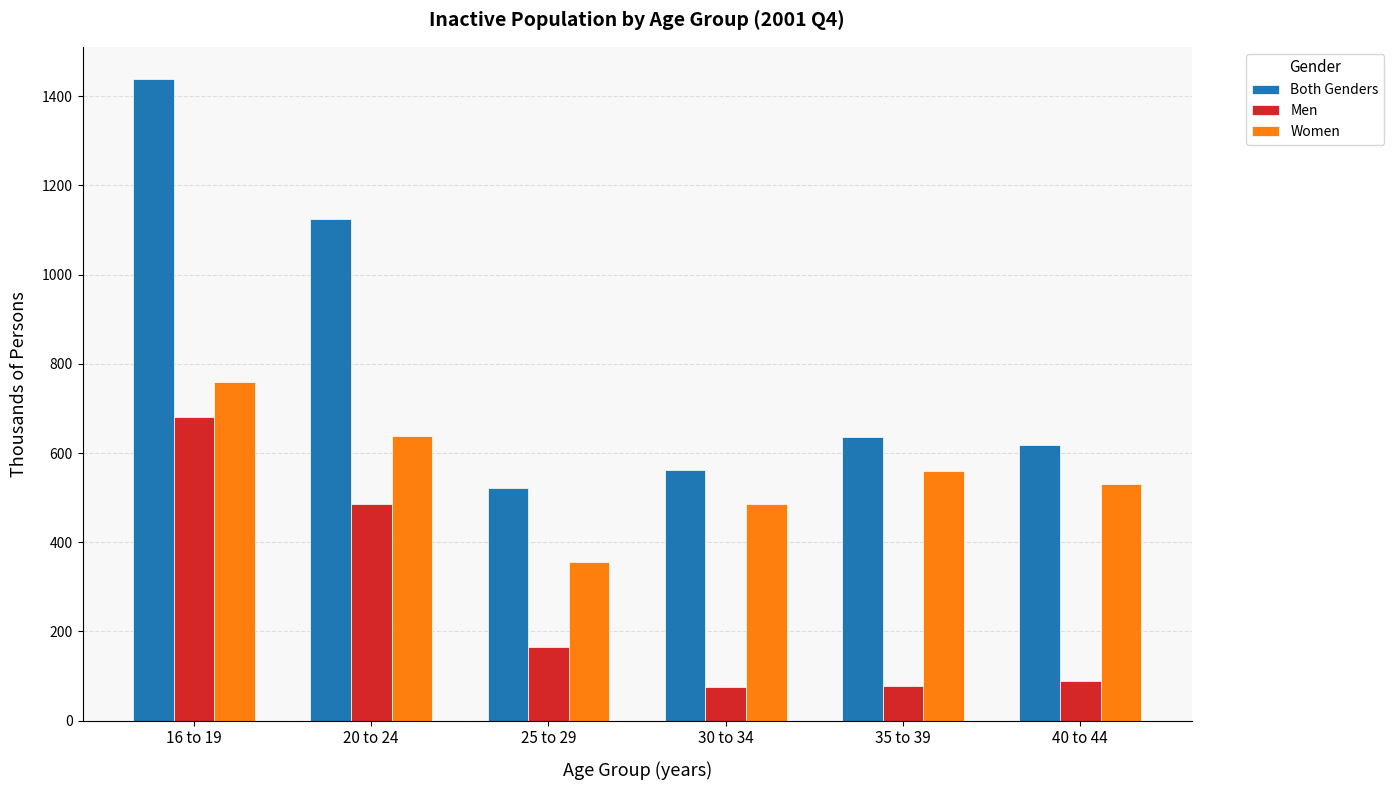

At 20 to 24, list the series in order from largest to smallest.

Both Genders, Women, Men